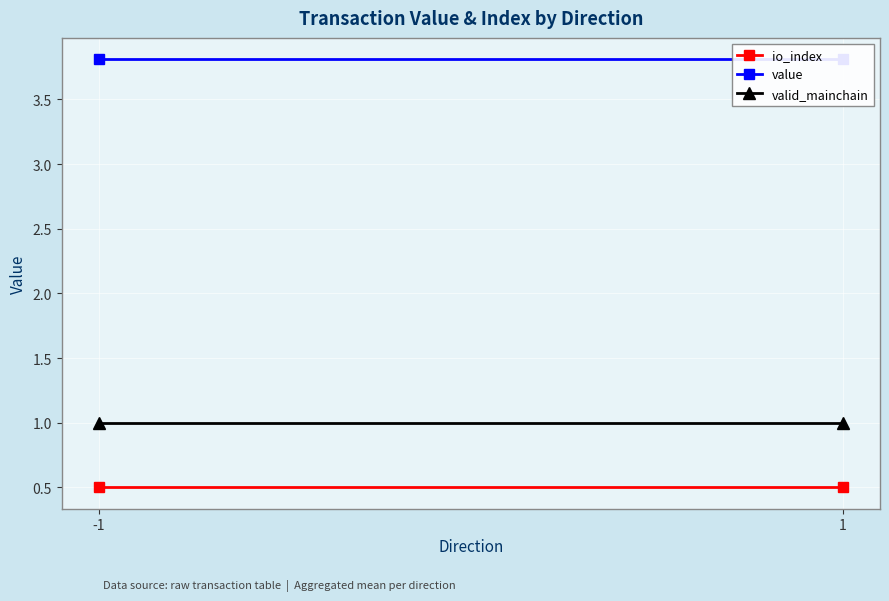

How many lines are shown in the chart?

3